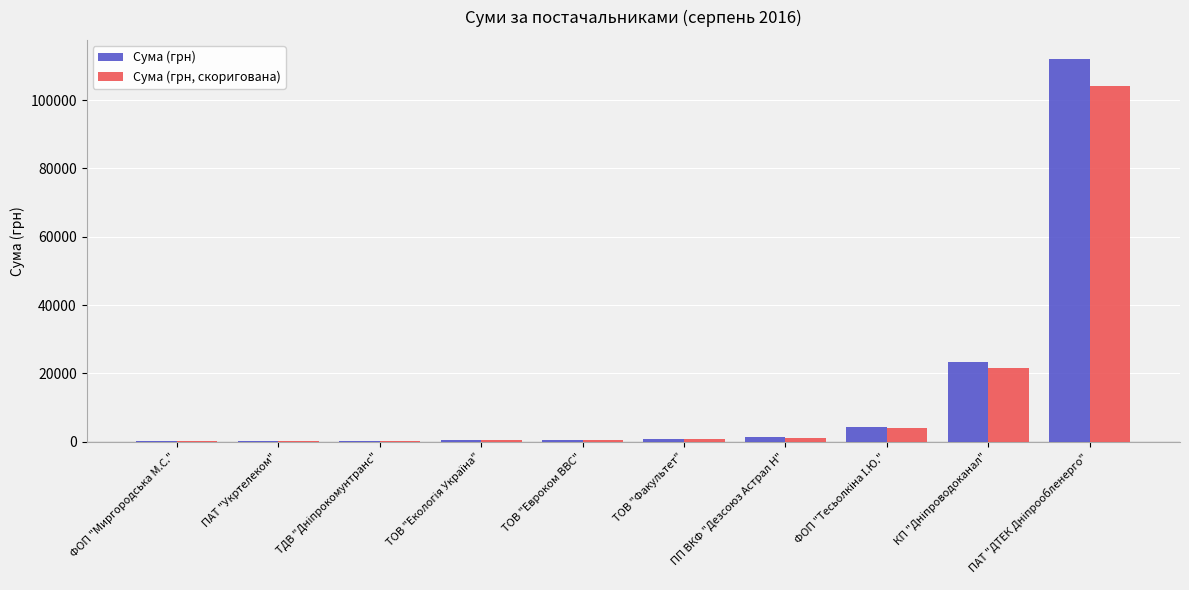

What is the average value of the Сума (грн) series?

14361.3